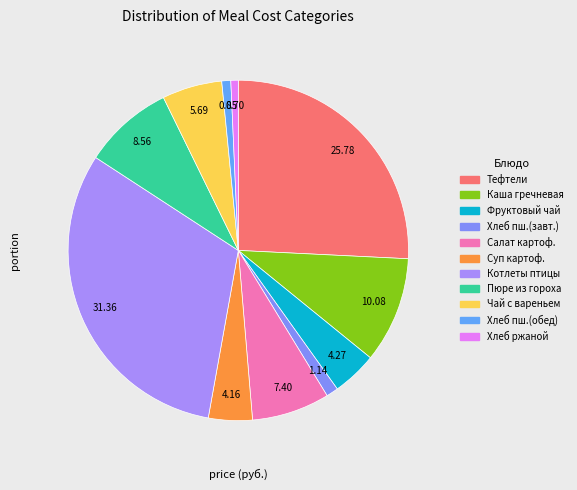

Is it true that Хлеб пшеничный (обед) is 1% of the pie?

True